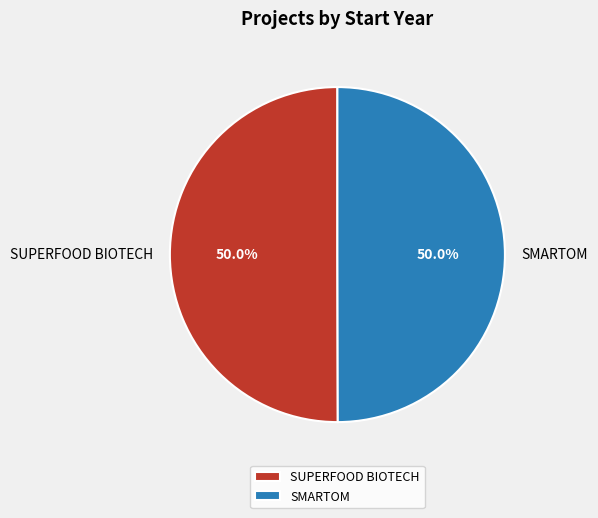

What percentage do SUPERFOOD BIOTECH and SMARTOM together represent?

100.0%